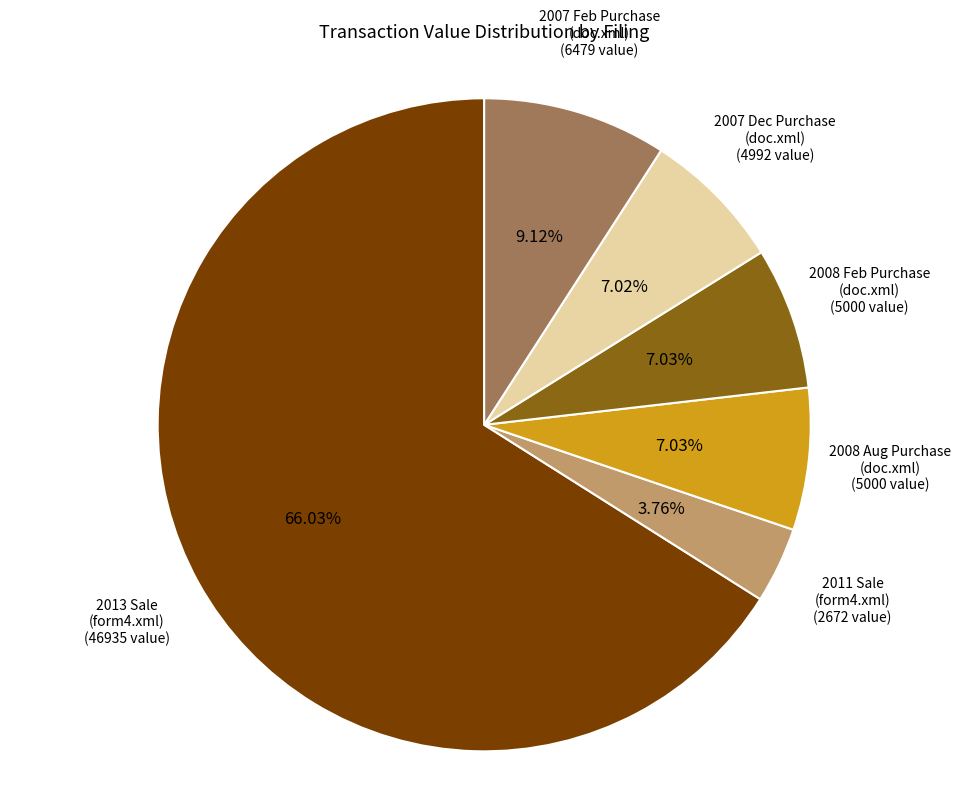

Is there any slice that represents more than half of the pie?

Yes